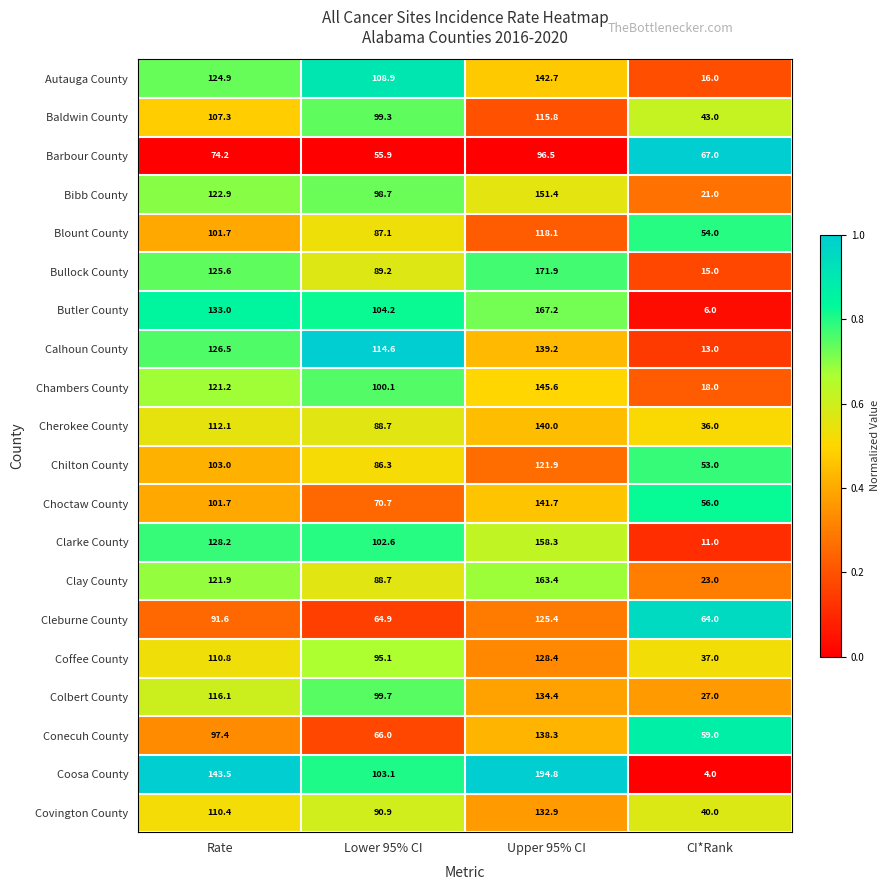

At which category does the chart reach its minimum across all series?

CI*Rank